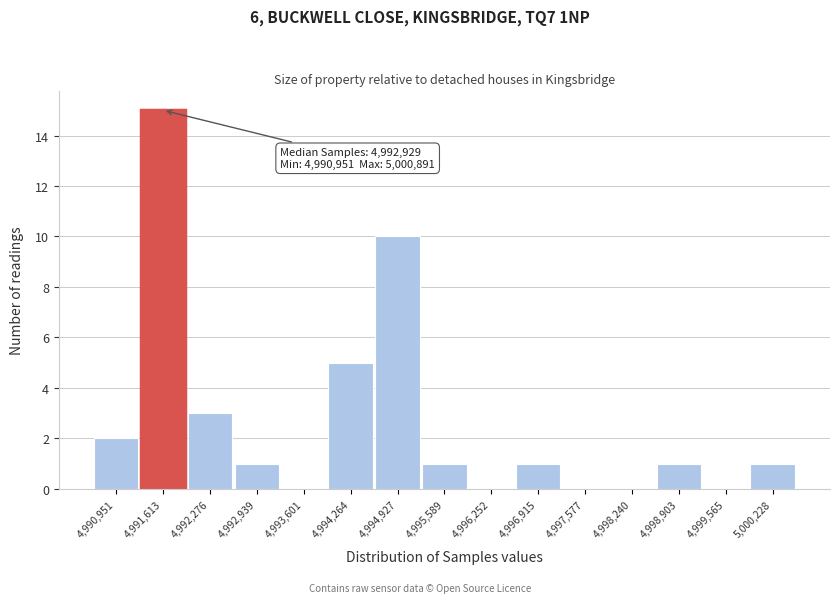

Reading left to right, extract all data points from this chart.

4,990,951=2	4,991,613=15	4,992,276=3	4,992,939=1	4,993,601=0	4,994,264=5	4,994,927=10	4,995,589=1	4,996,252=0	4,996,915=1	4,997,577=0	4,998,240=0	4,998,903=1	4,999,565=0	5,000,228=1